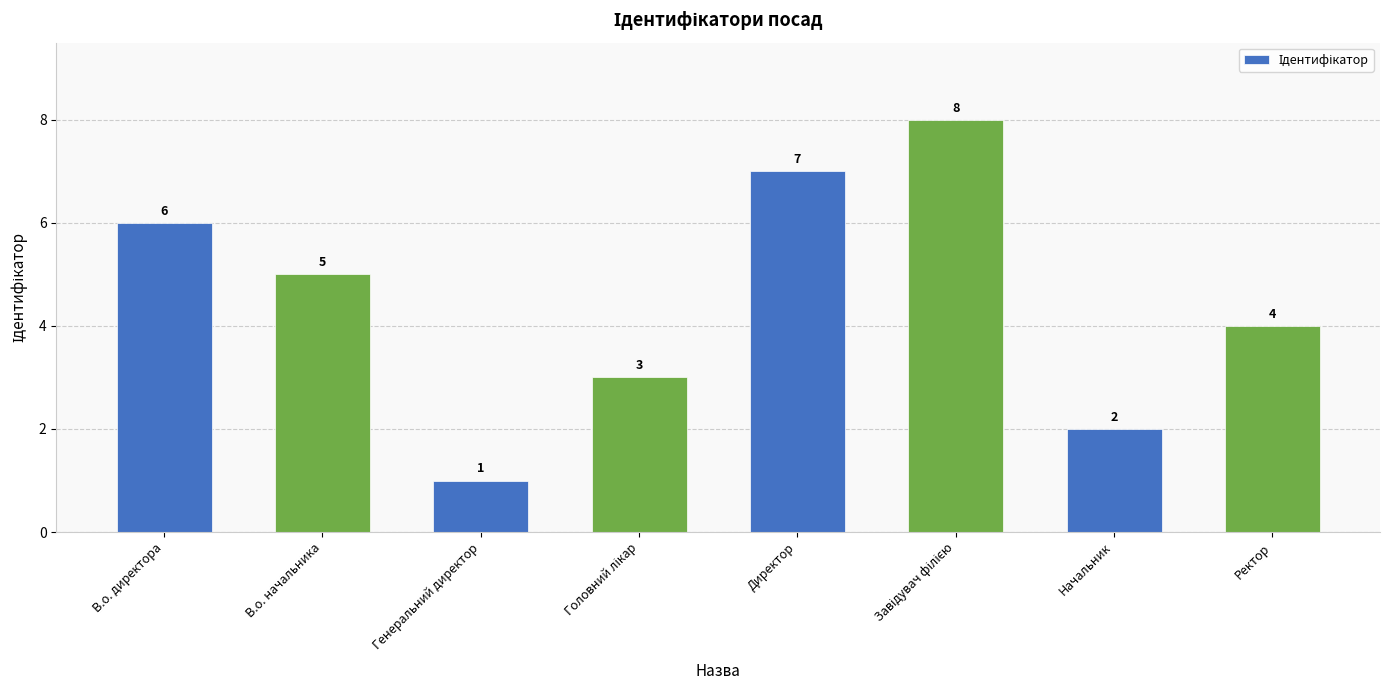

Approximately how many times larger is the value at В.о. начальника compared to Генеральний директор?

5.0